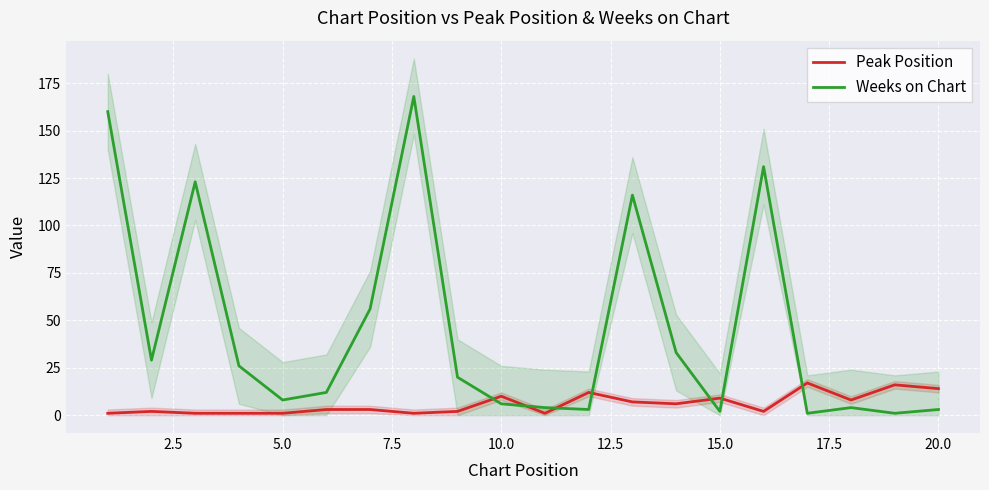

Reading left to right, transcribe all the data shown in this chart.

Peak Position: 1	2	1	1	1	3	3	1	2	10	1	12	7	6	9	2	17	8	16	14
Weeks on Chart: 160	29	123	26	8	12	56	168	20	6	4	3	116	33	2	131	1	4	1	3